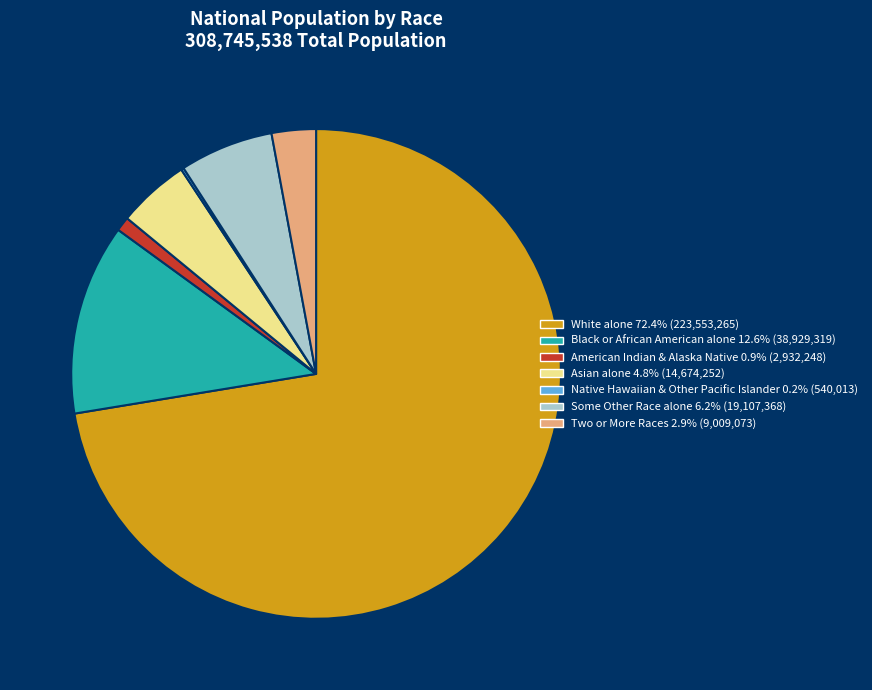

Is there any slice that represents more than half of the pie?

Yes